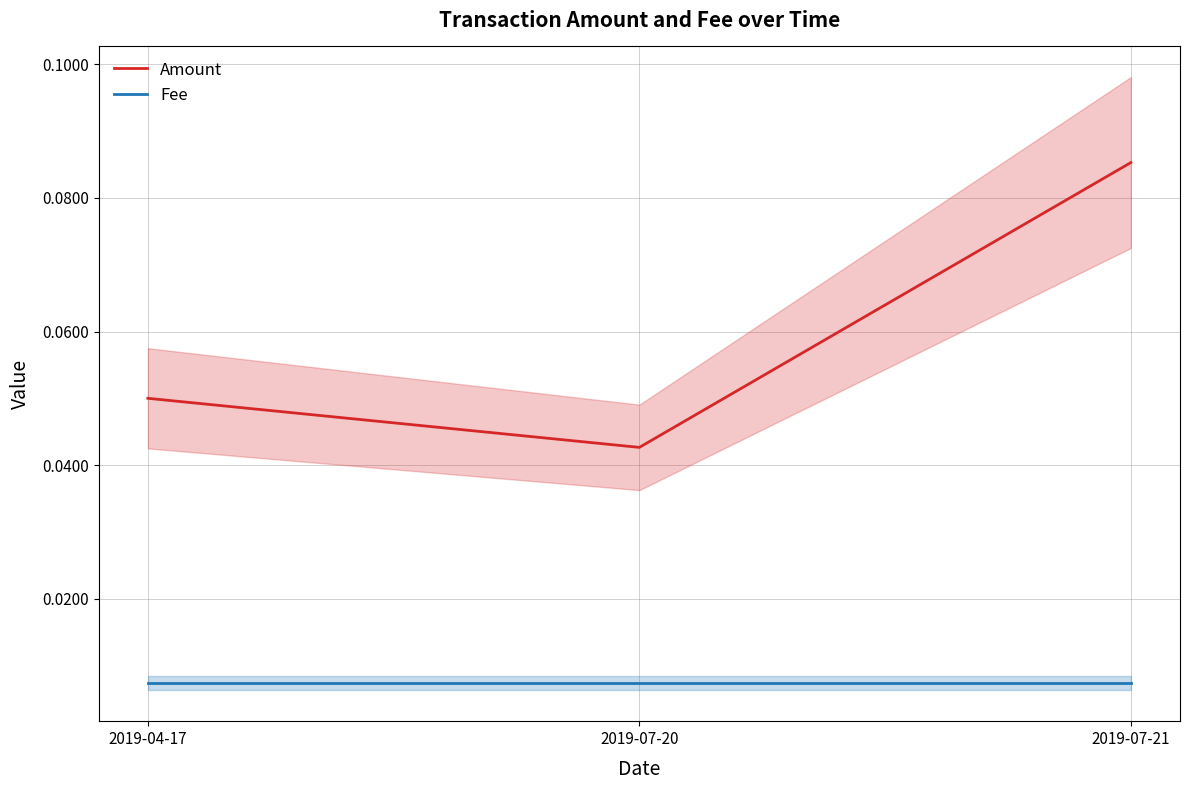

How many data points does each series have?

3